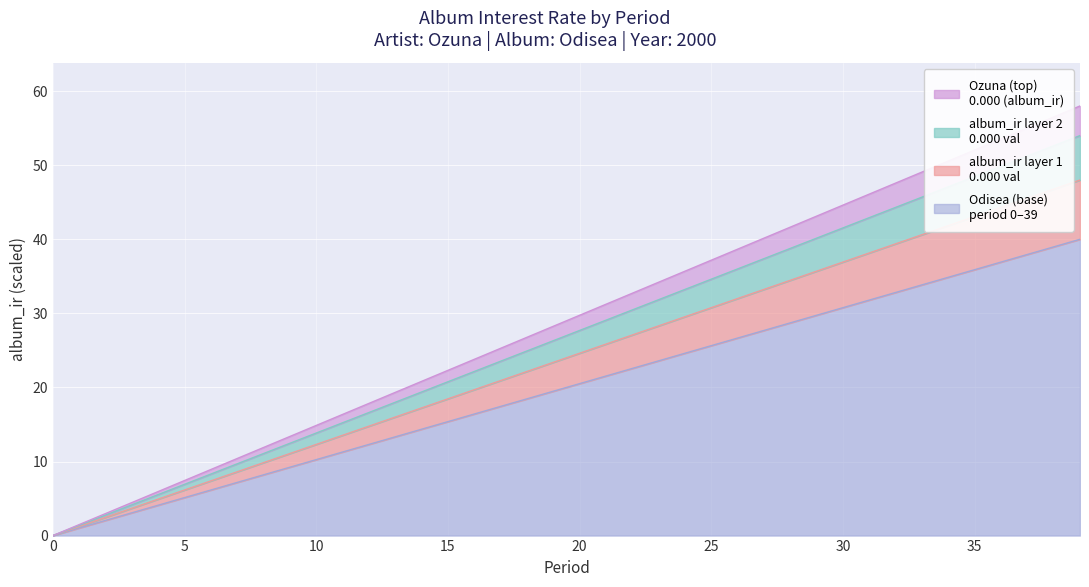

Does the chart display data point markers on the line(s)?

No